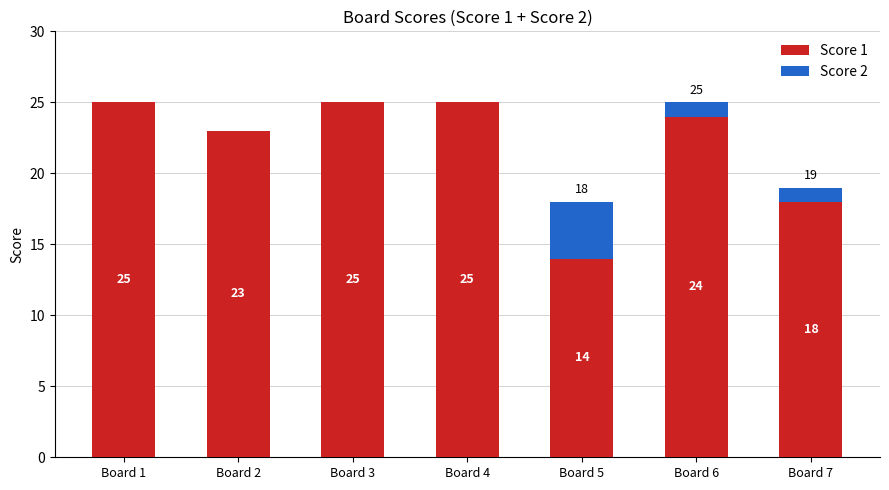

What are all the series names shown in the legend?

Score 1, Score 2